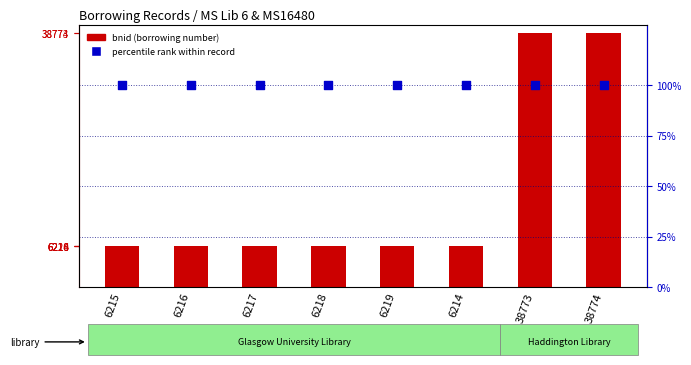

Is the value of bnid (borrowing number) at 6215 greater than the value of percentile rank within record at 6217?

Yes